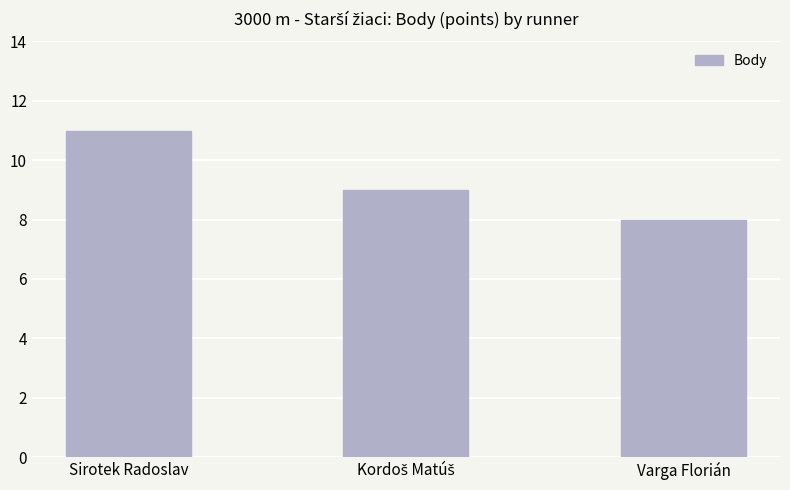

What is the change in value from Sirotek Radoslav to Varga Florián?

-3